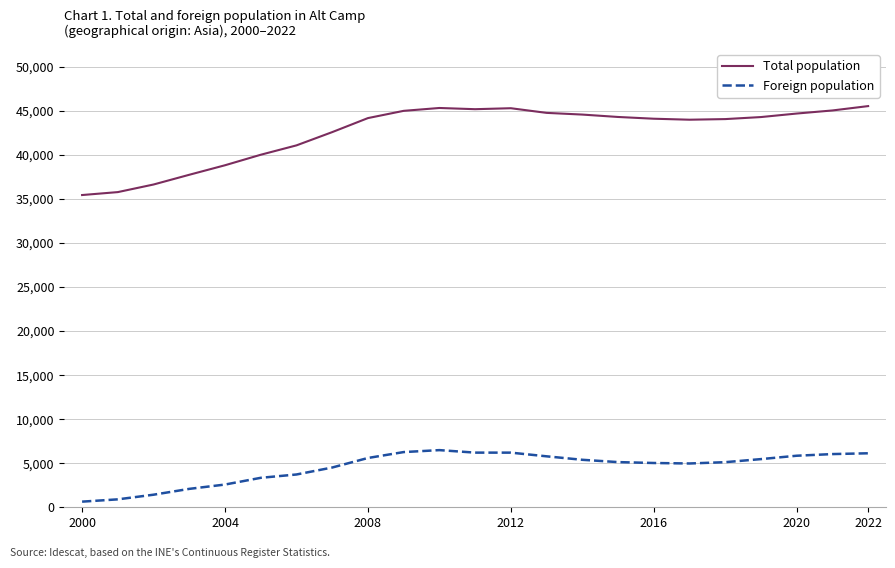

At how many categories does at least one series exceed 2949?

23